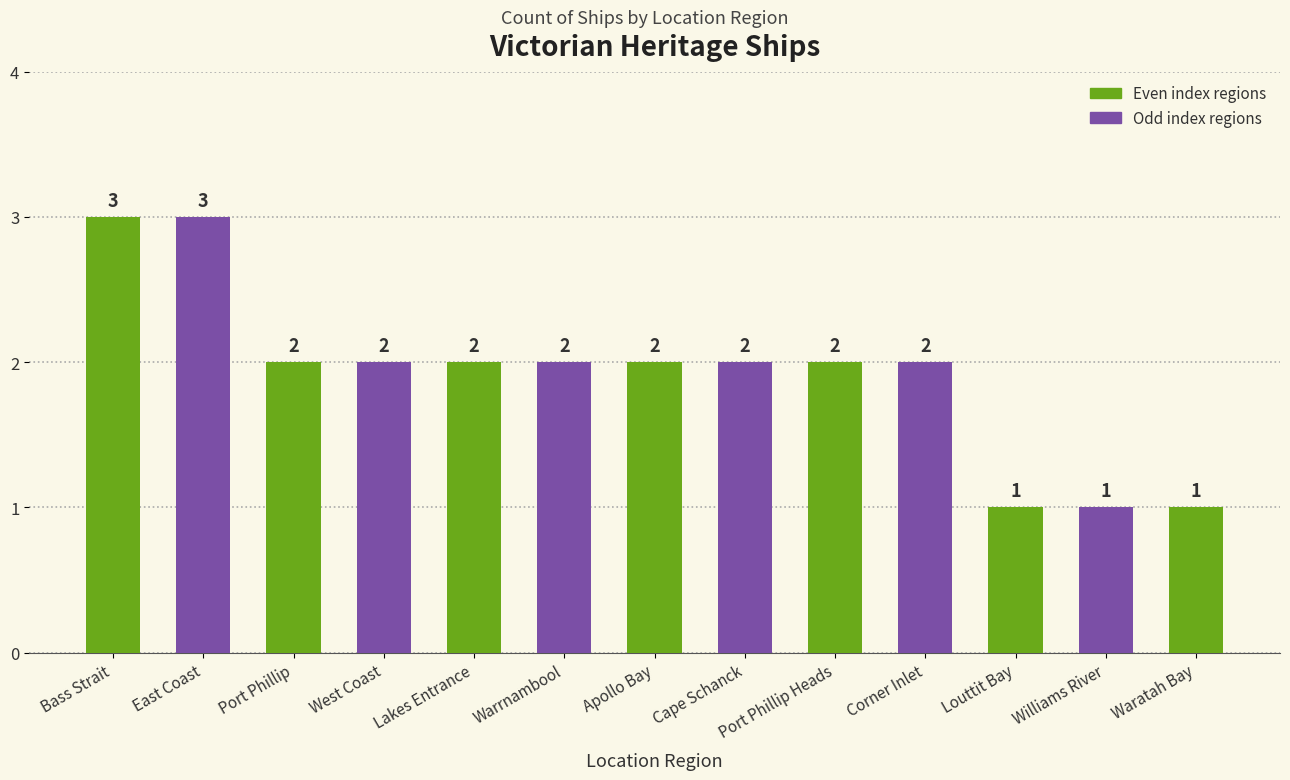

What is the value of the 6th bar from the left?

2